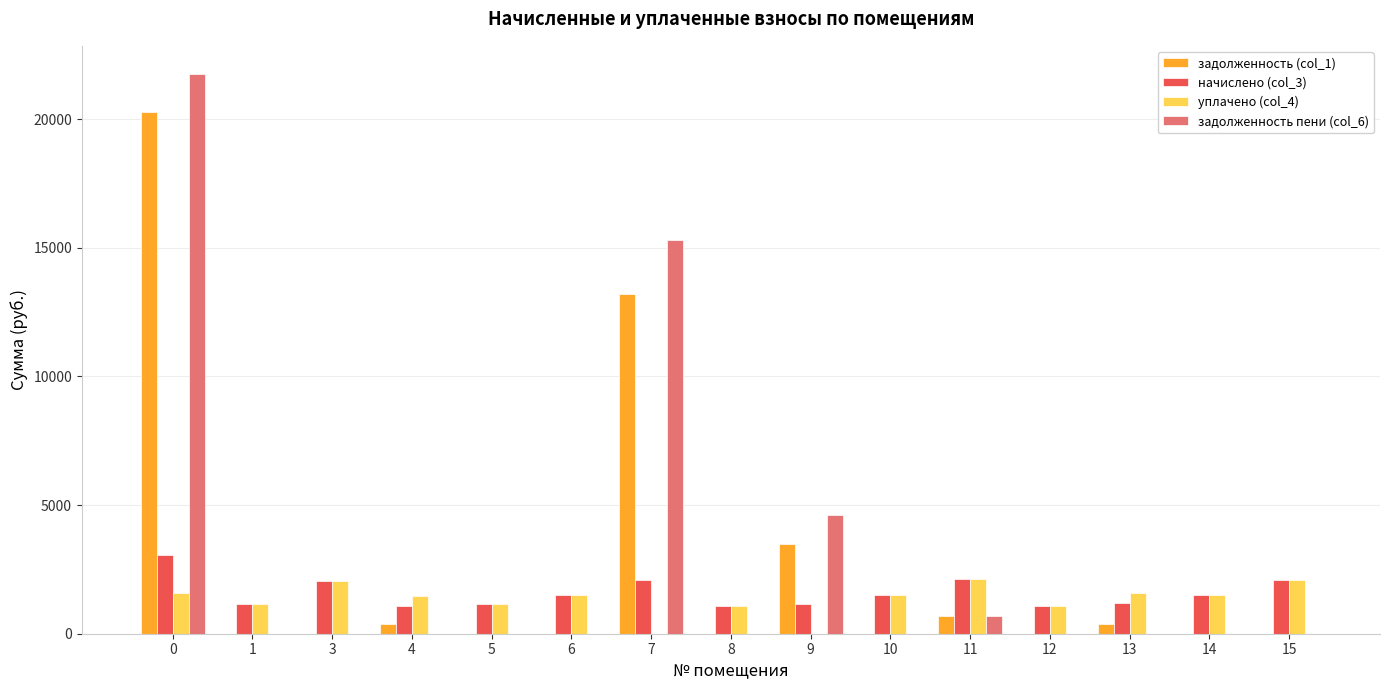

What is the sum of the начислено (col_3) values at 12 and 0?

4140.5